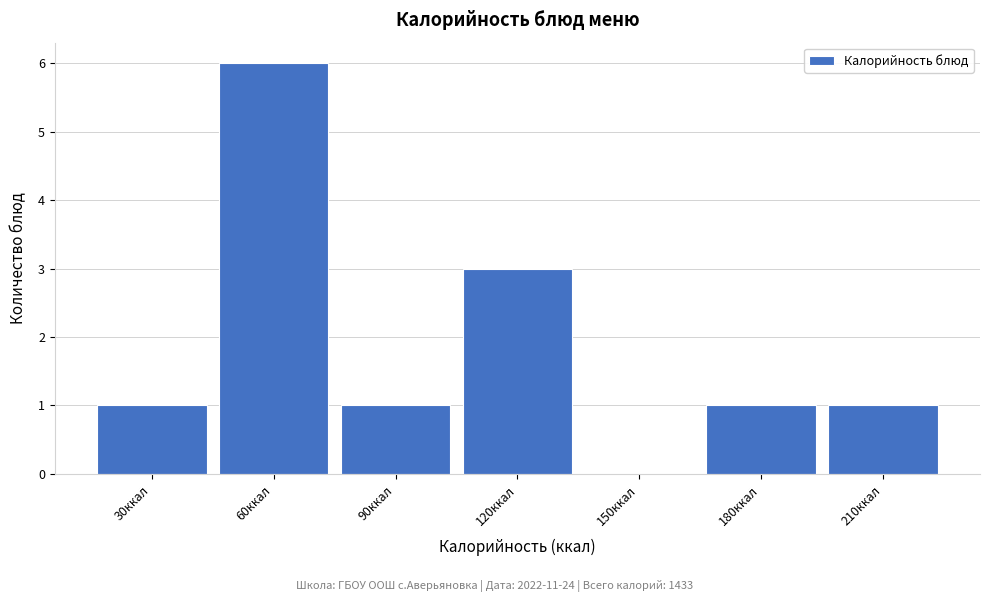

Reading left to right, transcribe all the data shown in this chart.

30ккал=1	60ккал=6	90ккал=1	120ккал=3	150ккал=0	180ккал=1	210ккал=1